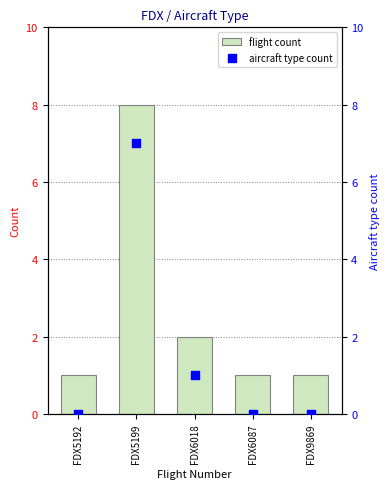

At which category is the sum across all series the highest?

FDX5199